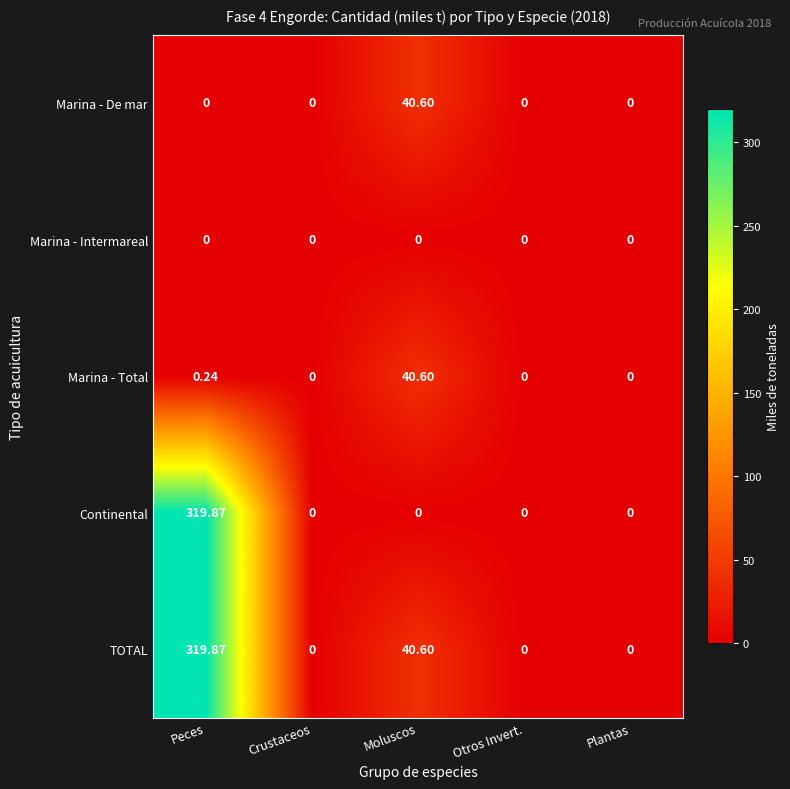

Where is Marina - Total nearest to the value 20?

Peces